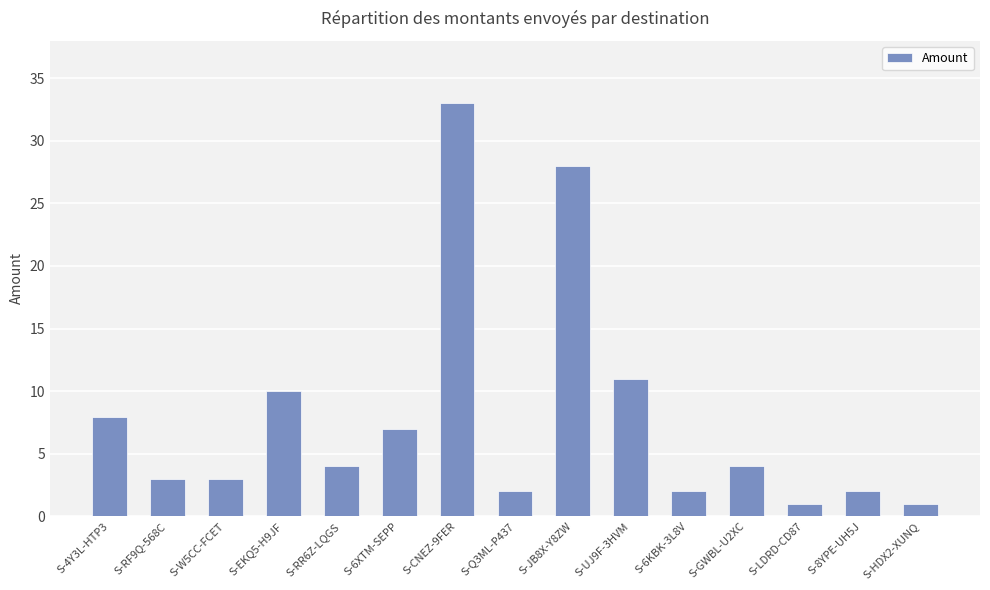

Are the bars grouped side by side (vs. stacked)?

No